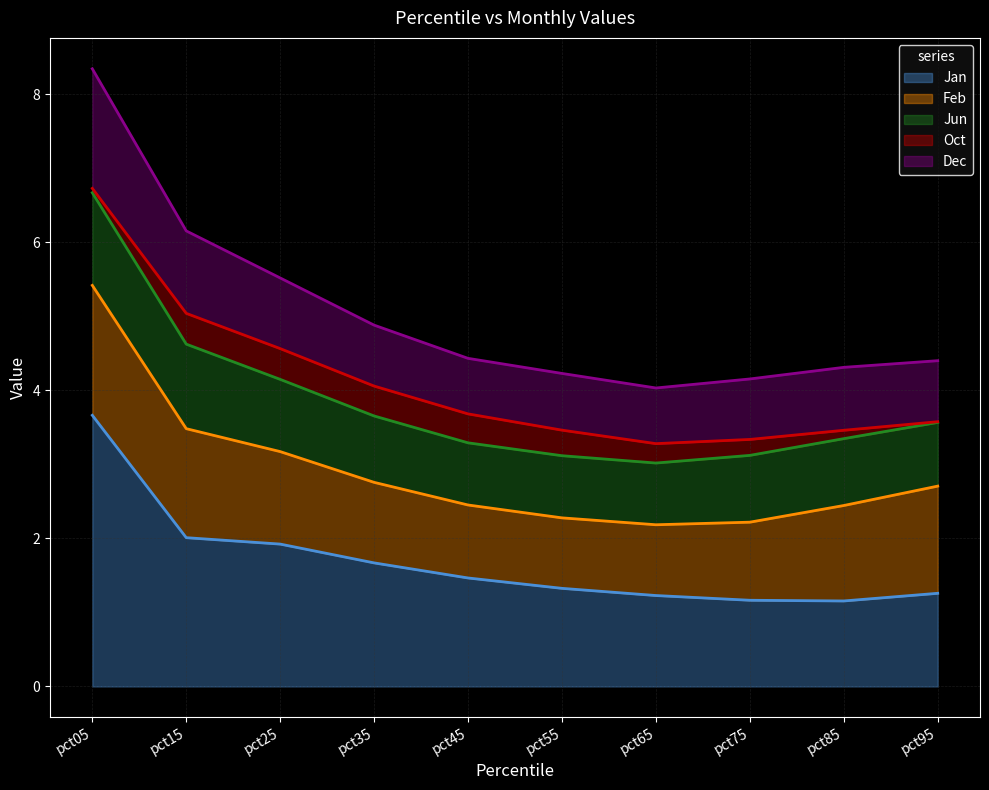

Does the chart have visible grid lines?

Yes